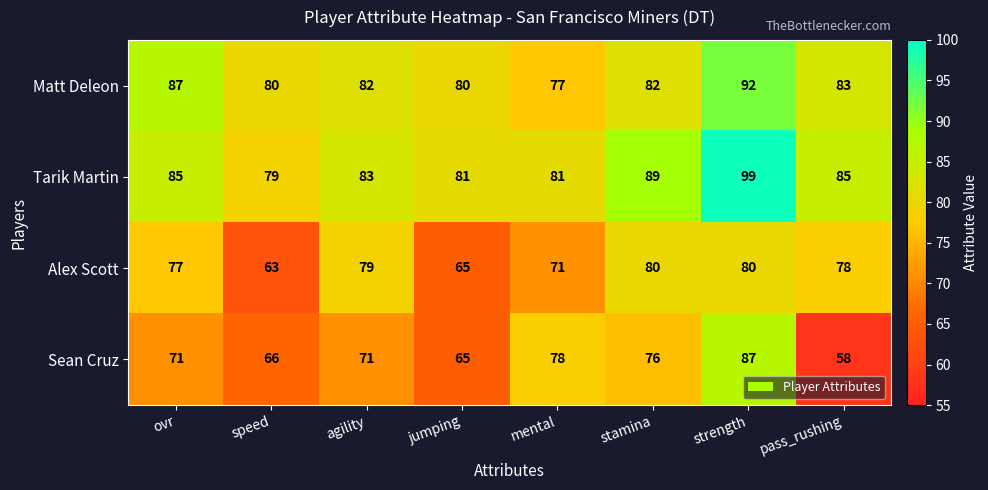

What is the spread (max minus min) of values at ovr?

16